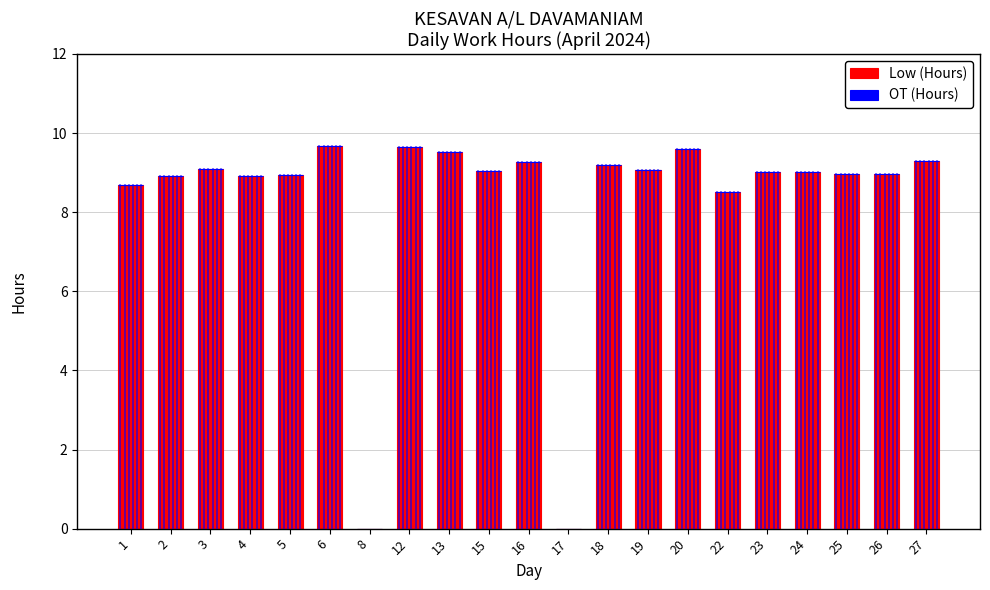

The chart shows a value of 15.5 at 19. True or false?

False